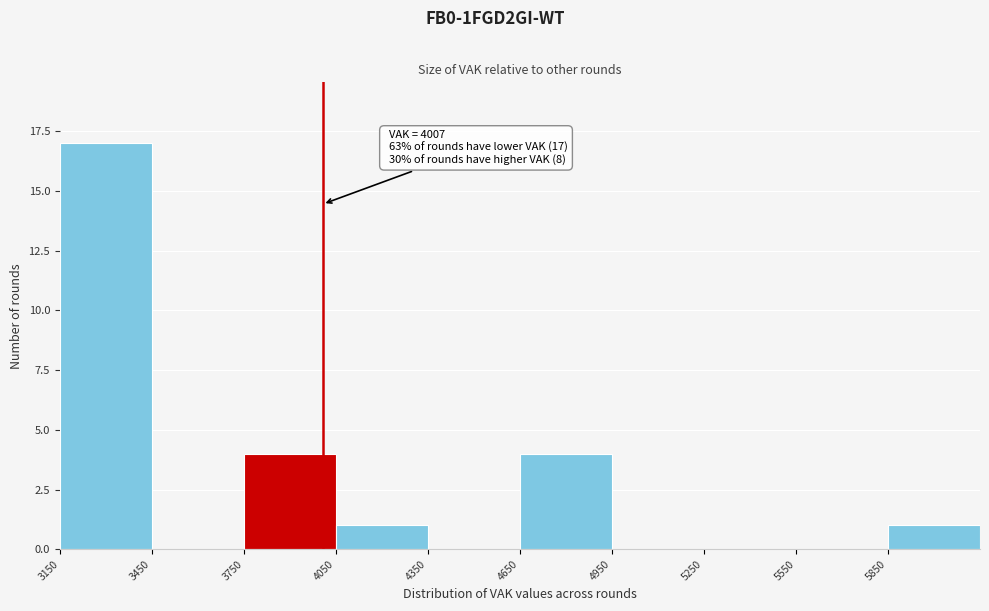

Which range on the x-axis has the tallest bar?

3150 to 3450